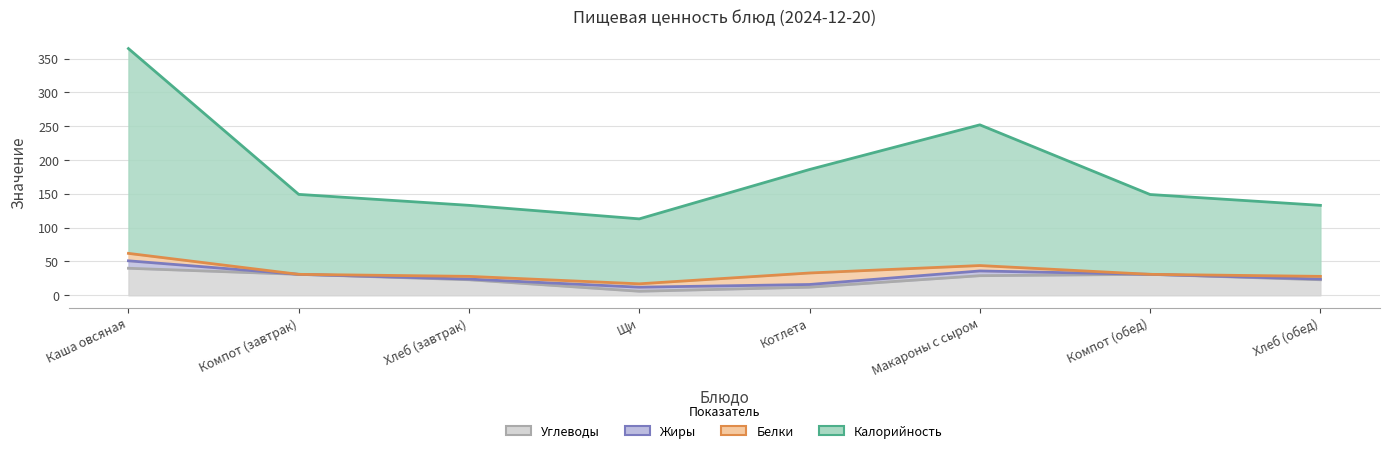

What is the average value of the Углеводы series?

24.4